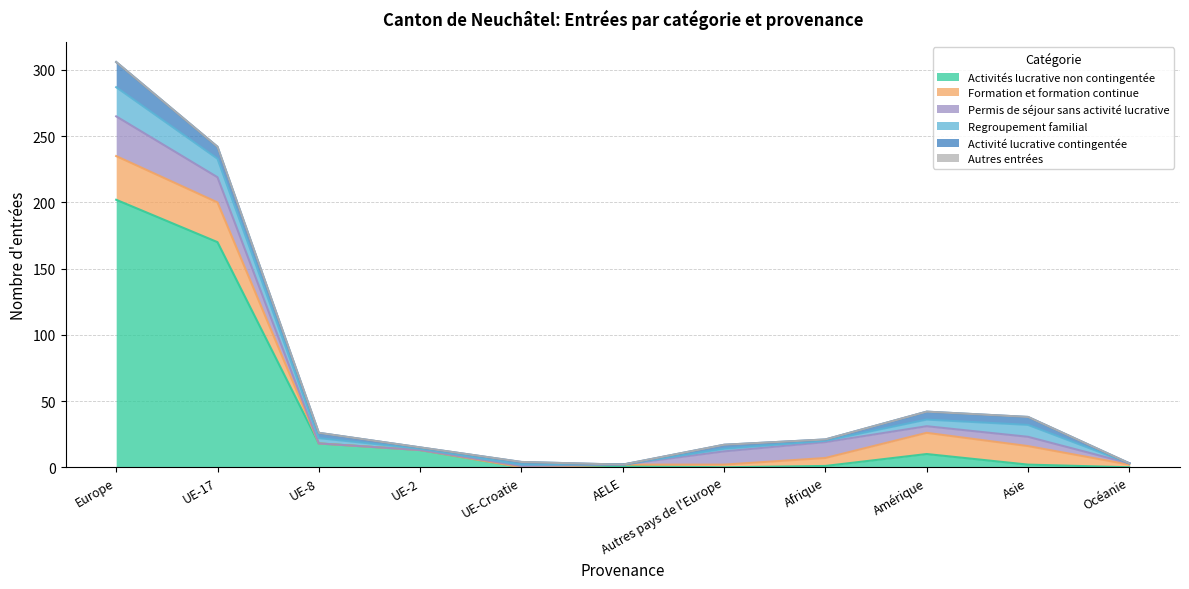

Reading left to right, transcribe all the data shown in this chart.

Activités lucrative non contingentée: 202	170	18	13	0	1	0	1	10	2	0
Formation et formation continue: 33	30	0	0	0	1	2	6	16	14	2
Permis de séjour sans activité lucrative: 30	19	0	0	1	0	10	12	5	7	1
Regroupement familial: 22	14	4	1	1	0	2	1	5	9	0
Activité lucrative contingentée: 19	9	4	1	2	0	3	1	6	6	0
Autres entrées: 0	0	0	0	0	0	0	0	0	0	0